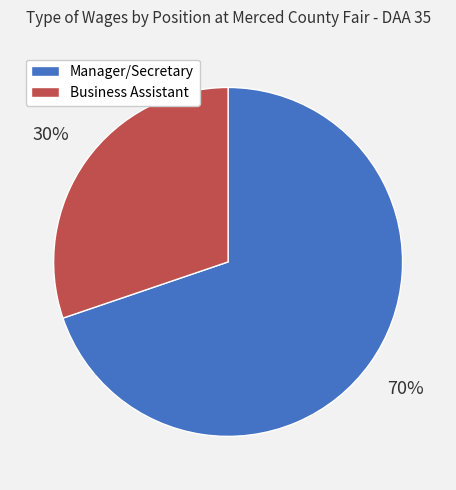

Which slice is the smallest?

Business Assistant